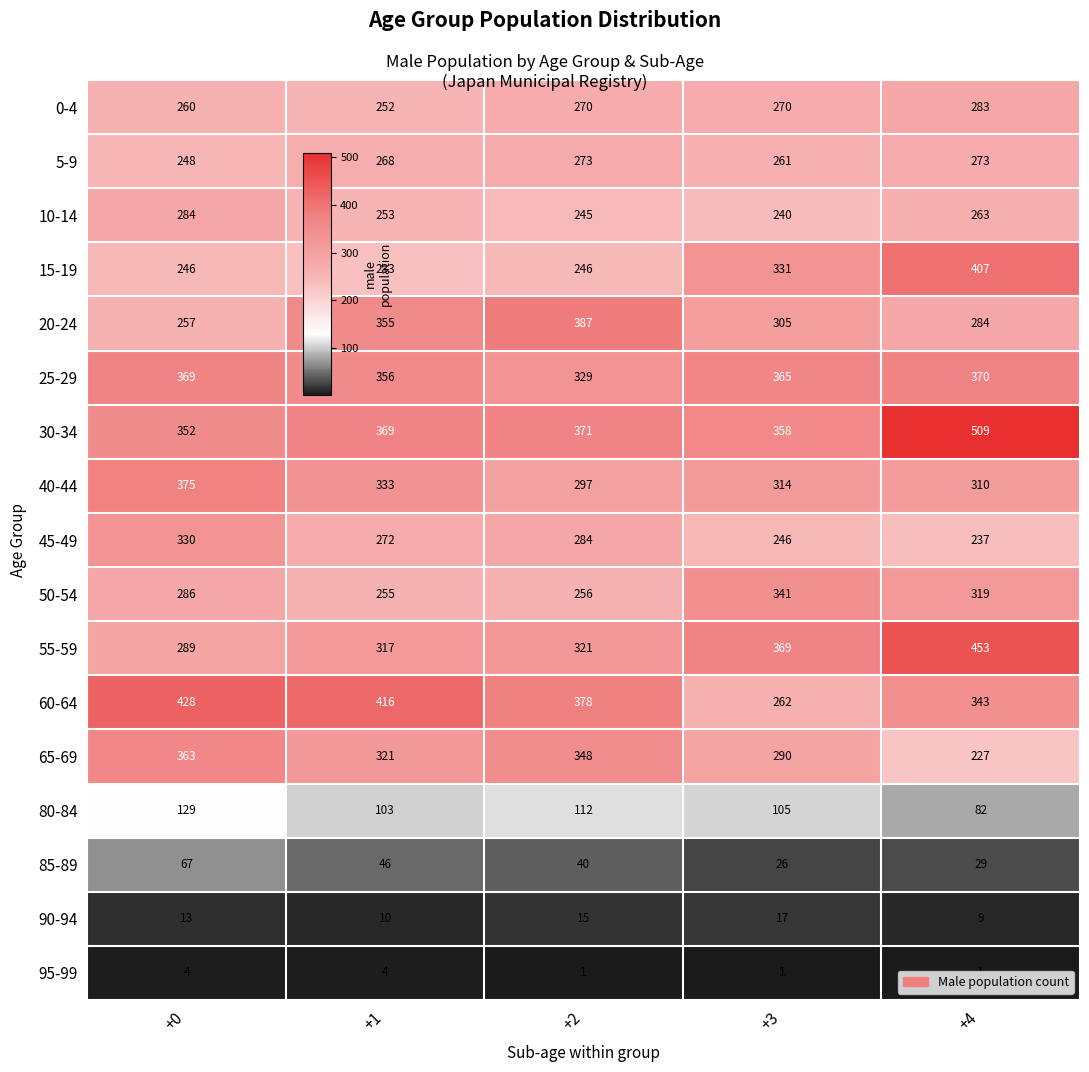

Count the 95-99 values in the range 1 to 4.

5